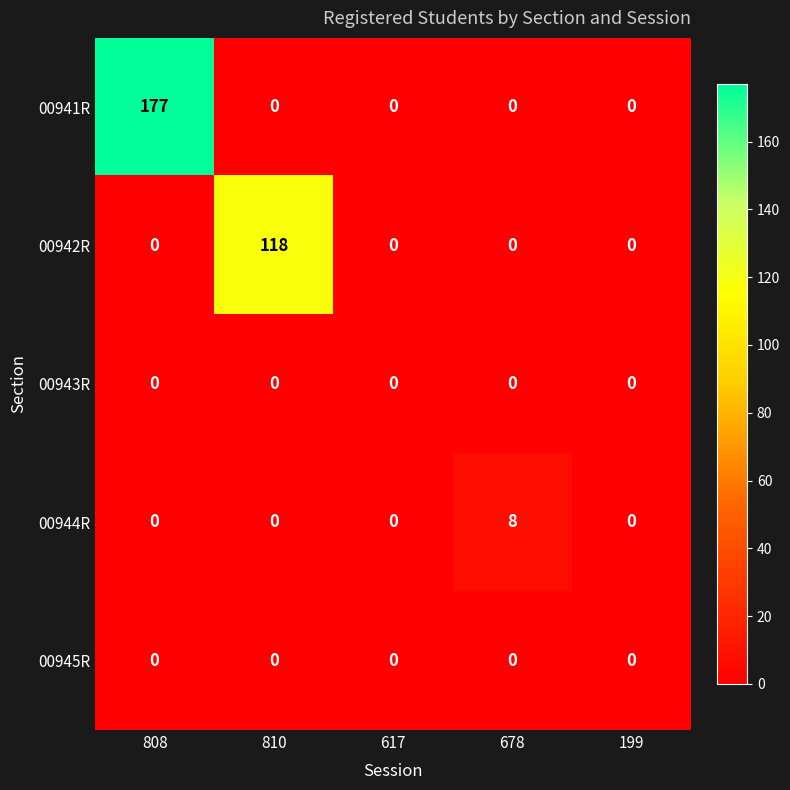

Reading right to left, list all the values displayed in this chart.

00941R: 0	0	0	0	177
00942R: 0	0	0	118	0
00943R: 0	0	0	0	0
00944R: 0	8	0	0	0
00945R: 0	0	0	0	0